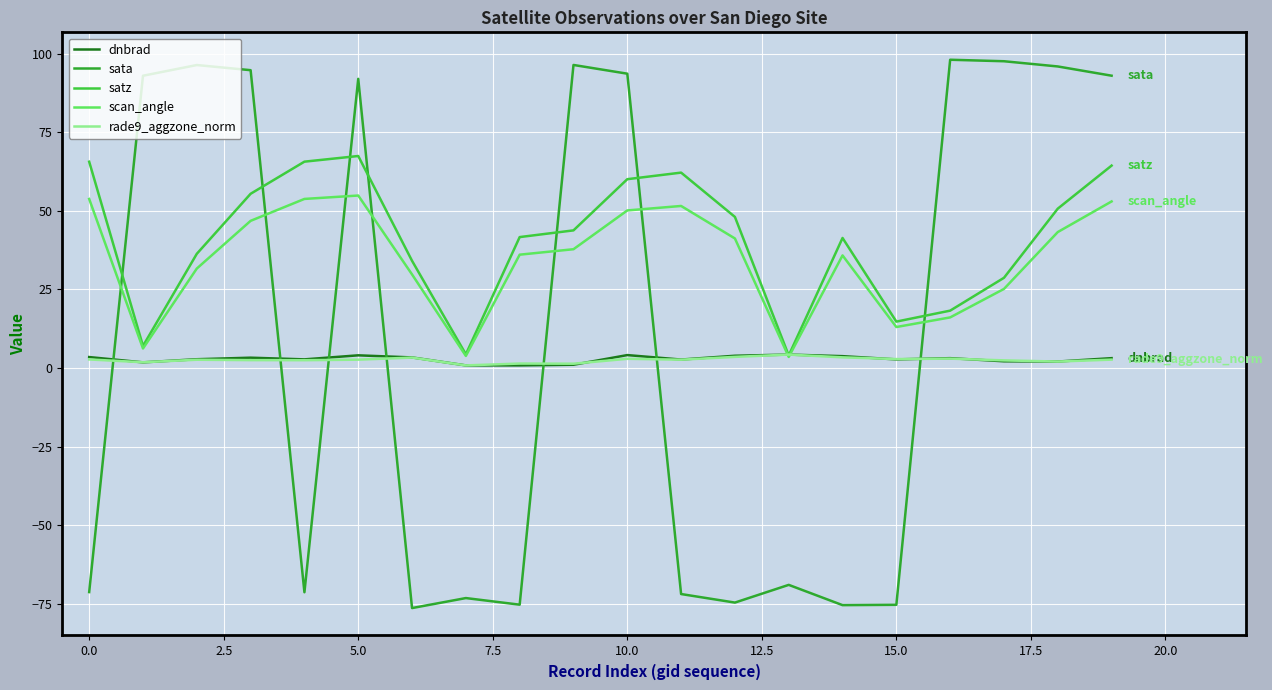

Which series ends up on top after the final intersection of sata and rade9_aggzone_norm?

sata